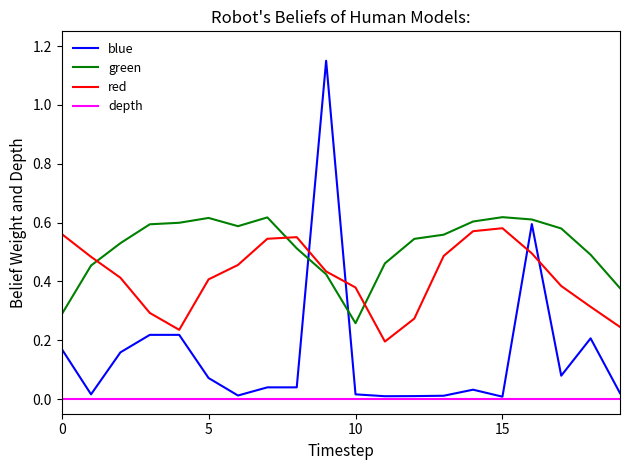

True or false: red and depth cross at least once.

False